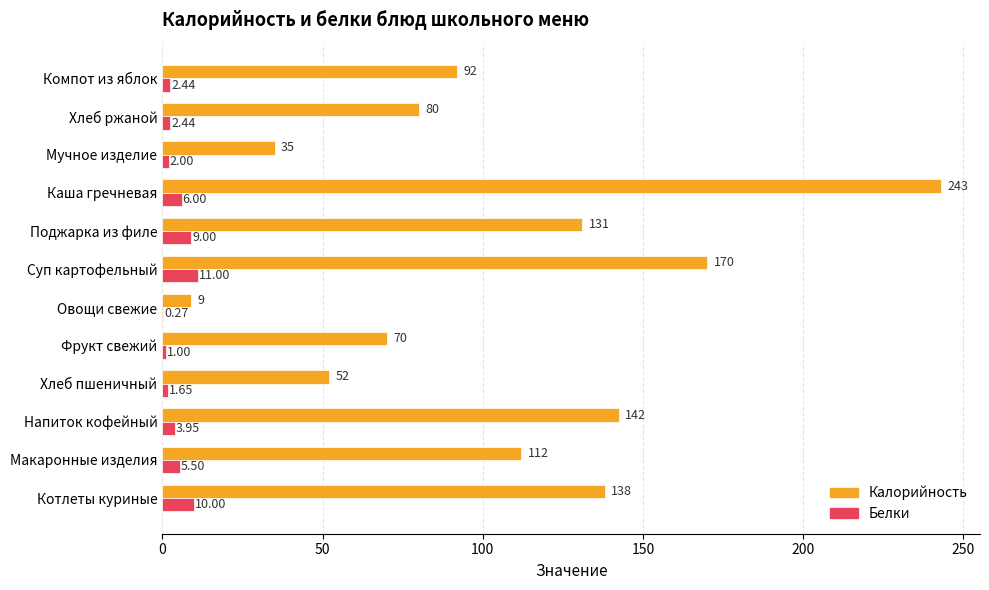

At which category is the sum across all series the highest?

Каша гречневая